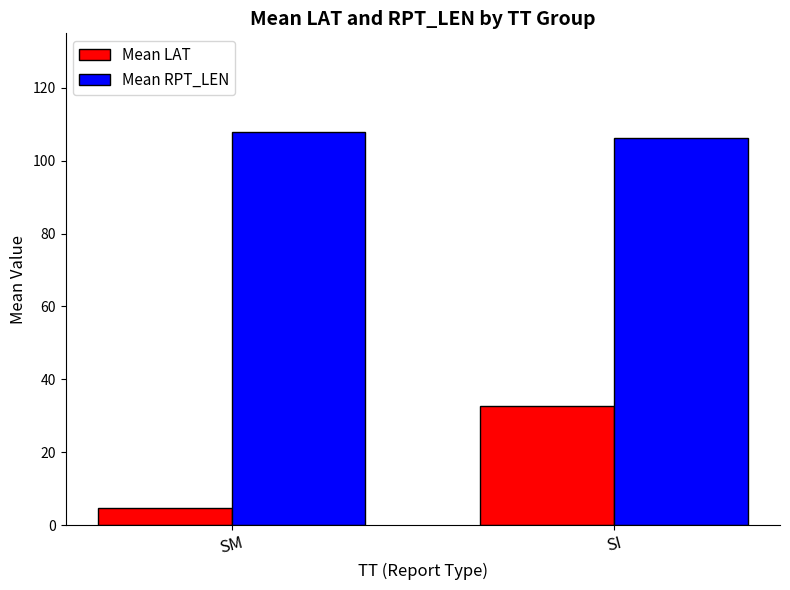

Rank the series by their average value, from highest to lowest.

Mean RPT_LEN, Mean LAT